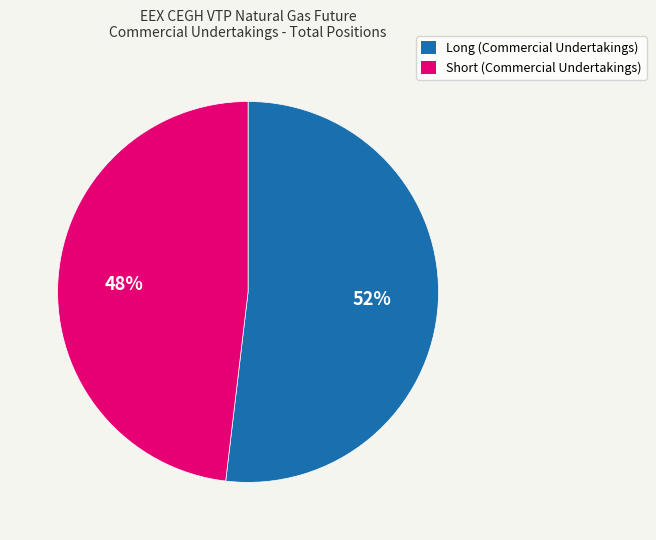

What is the smallest slice in the pie chart?

Short (Commercial Undertakings)